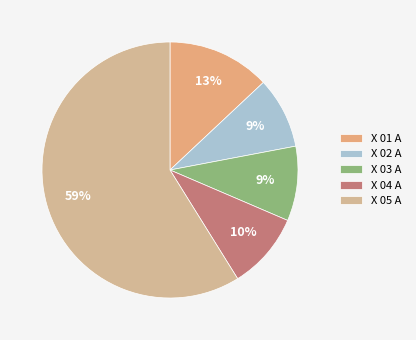

Does any single category account for the majority?

Yes